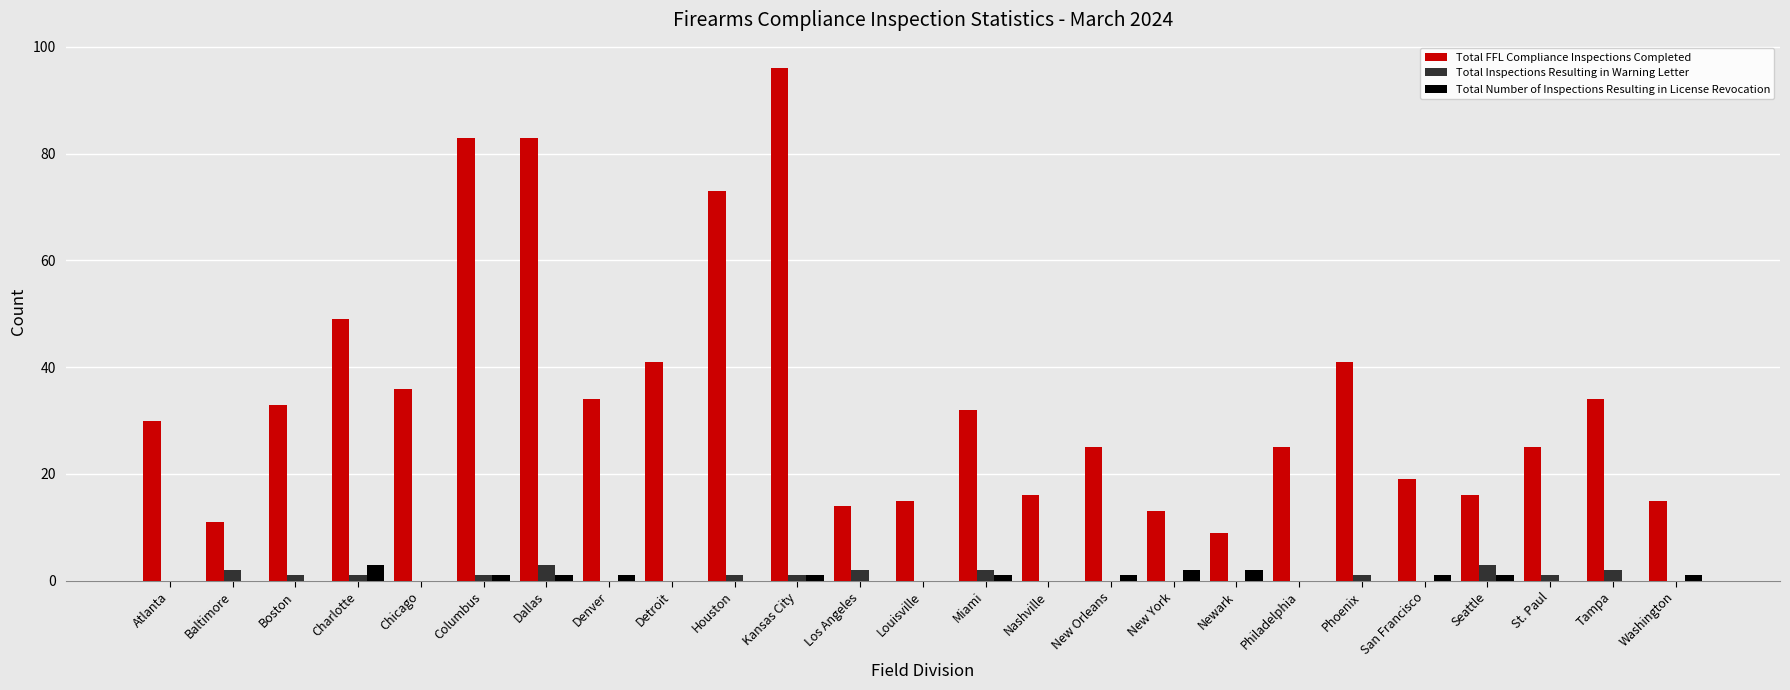

Which series has the largest total across all categories?

Total FFL Compliance Inspections Completed